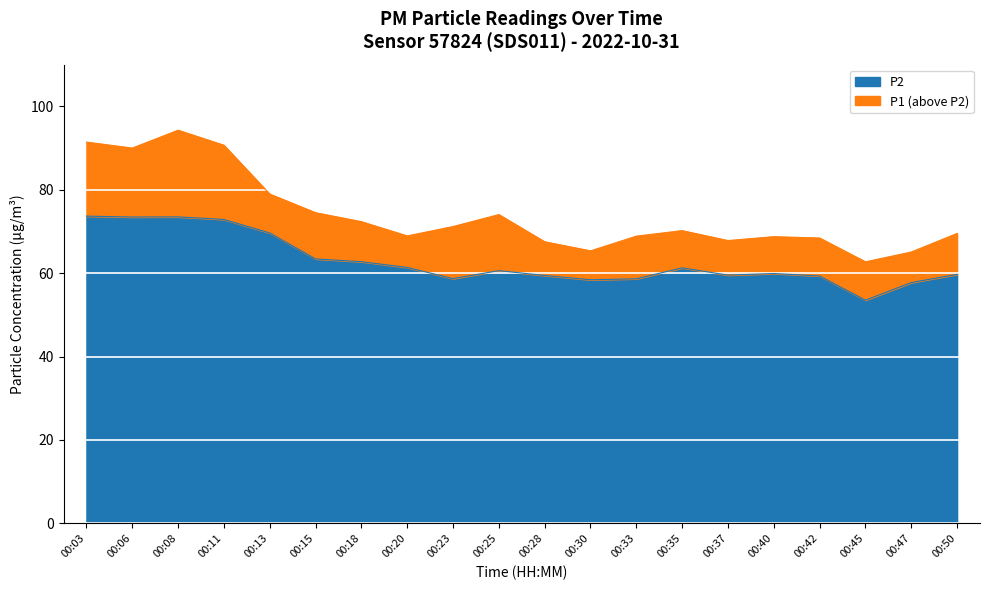

True or false: P1 and P2 cross at least once.

False